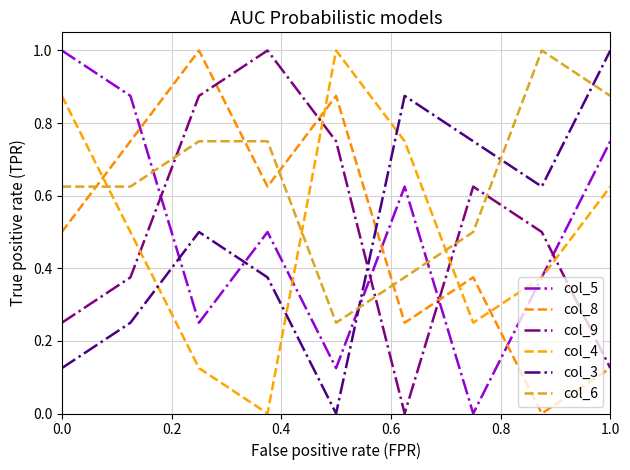

Count the col_4 values in the range 0 to 1.

9